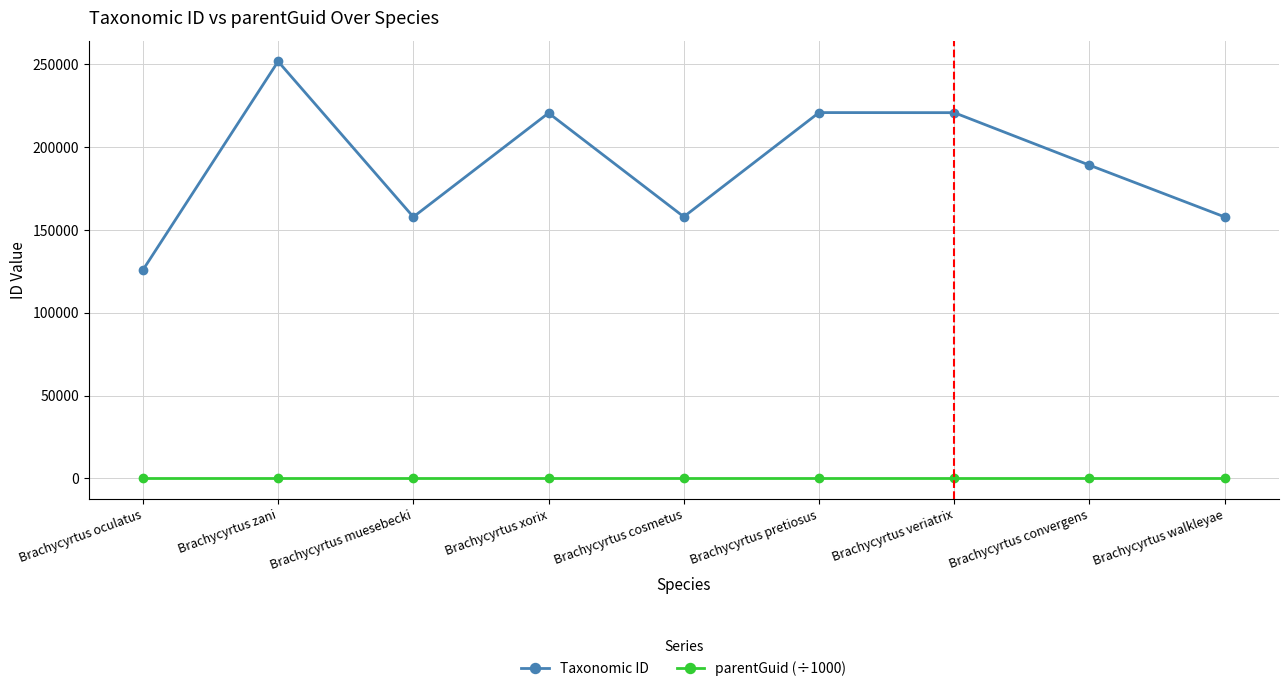

Is the value of parentGuid (÷1000) at Brachycyrtus convergens greater than the value of Taxonomic ID at Brachycyrtus convergens?

No